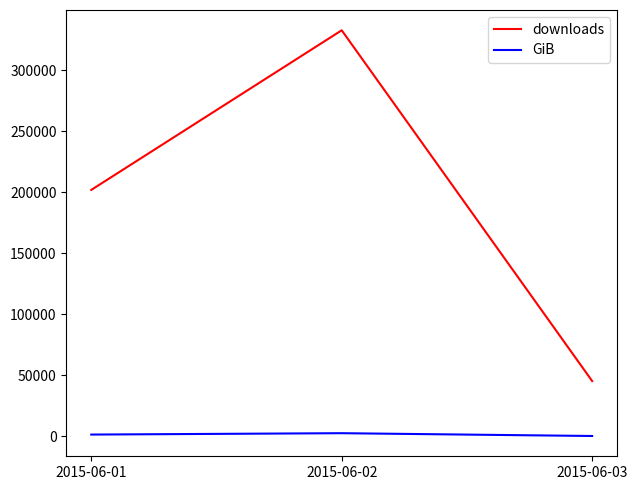

At which category is the sum across all series the highest?

2015-06-02